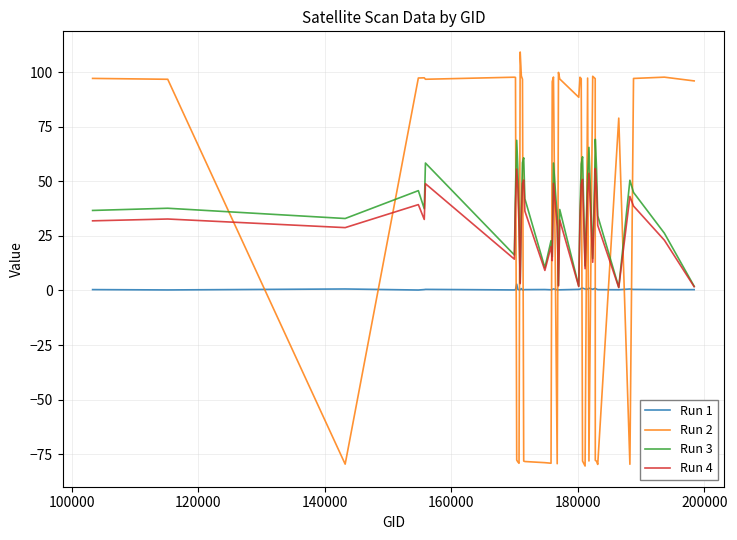

Does the chart have visible grid lines?

Yes